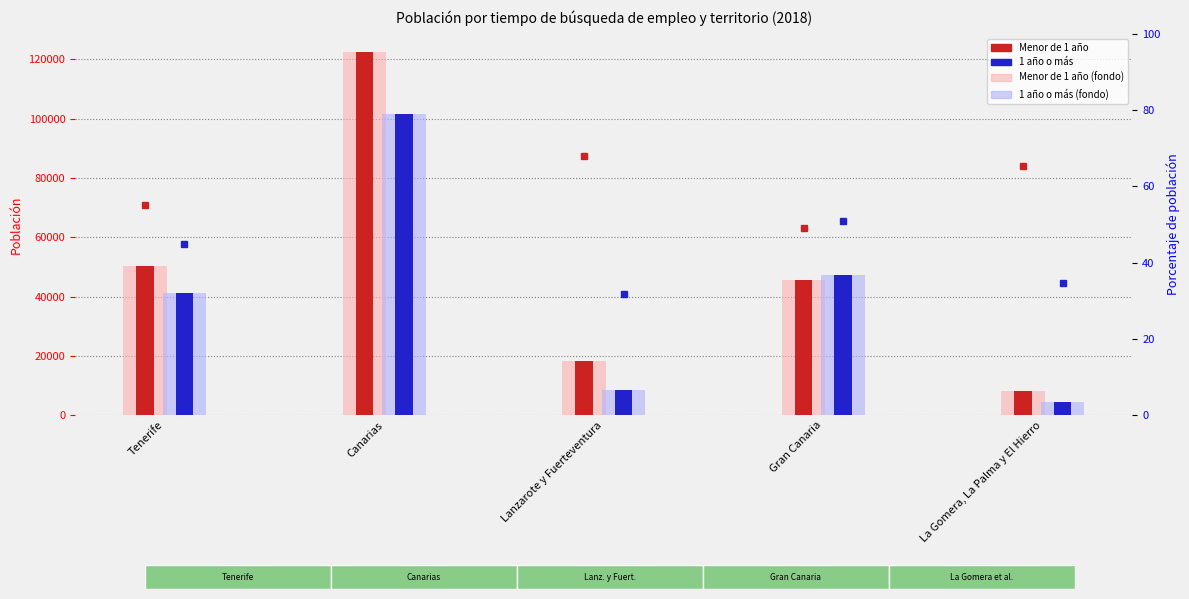

Reading left to right, list all the values displayed in this chart.

Menor de 1 año: 50350.0	122504.0	18206.0	45670.0	8278.0
1 año o más: 41142.0	101532.0	8537.0	47467.0	4386.0
Menor de 1 año (bg): 50350.0	122504.0	18206.0	45670.0	8278.0
1 año o más (bg): 41142.0	101532.0	8537.0	47467.0	4386.0
Menor de 1 año (%): 55.0	54.7	68.1	49.0	65.4
1 año o más (%): 45.0	45.3	31.9	51.0	34.6